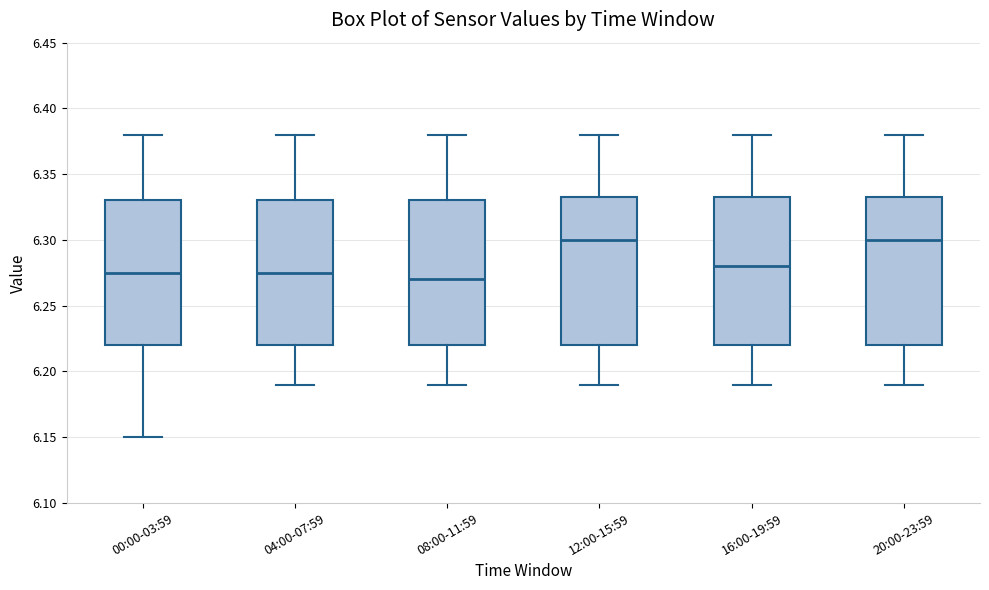

Reading left to right, read every box against the y-axis: the position of its median line, the range the box covers, and the ends of its whiskers. The values are not printed on the chart, so give them approximately, as read against the axis.

00:00-03:59: median 6.275, box 6.220 to 6.330, whiskers 6.150 to 6.380
04:00-07:59: median 6.275, box 6.220 to 6.330, whiskers 6.190 to 6.380
08:00-11:59: median 6.270, box 6.220 to 6.330, whiskers 6.190 to 6.380
12:00-15:59: median 6.300, box 6.220 to 6.335, whiskers 6.190 to 6.380
16:00-19:59: median 6.280, box 6.220 to 6.335, whiskers 6.190 to 6.380
20:00-23:59: median 6.300, box 6.220 to 6.335, whiskers 6.190 to 6.380